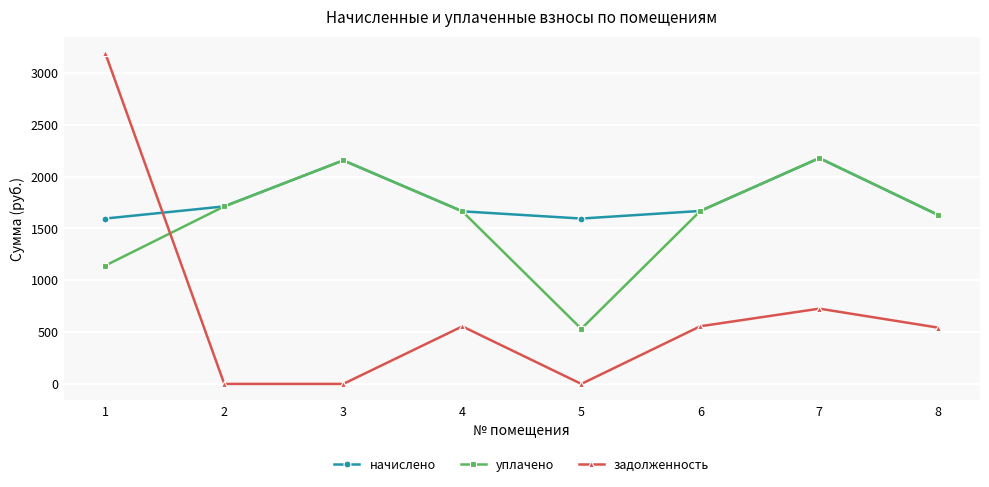

How many times do задолженность and начислено cross each other?

1